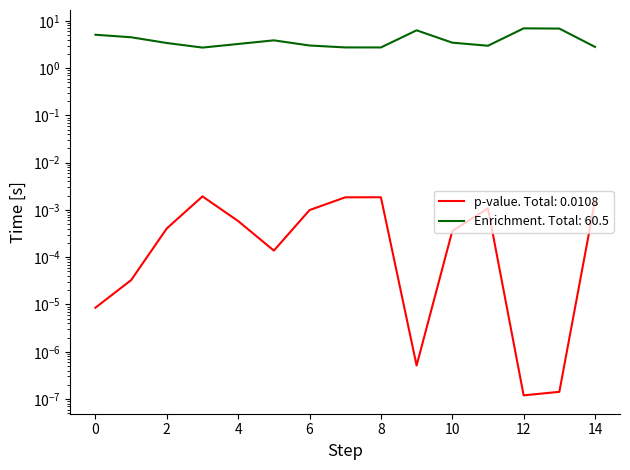

True or false: pvalue and Enrichment intersect in this chart.

False